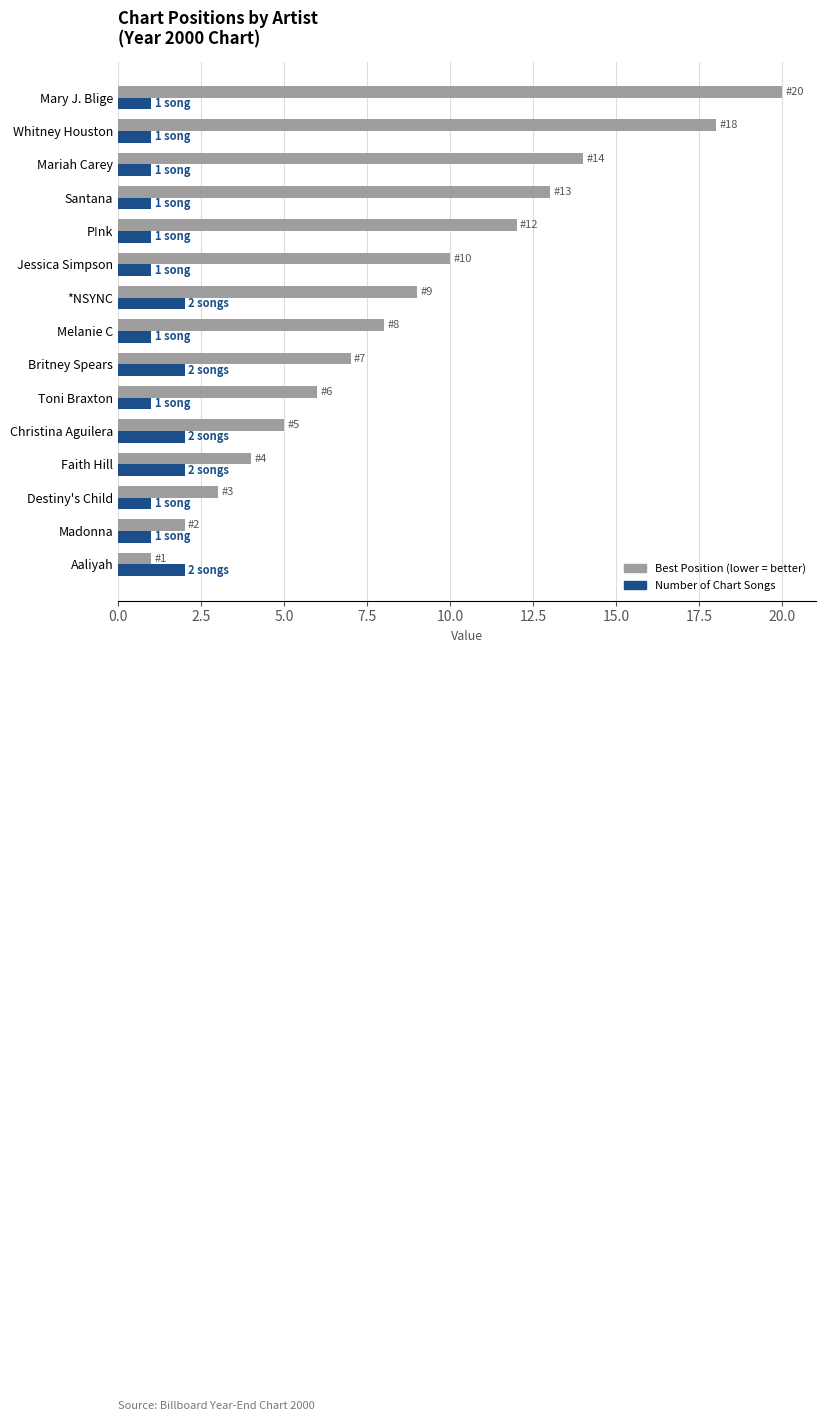

What is the total value across all series at Madonna?

3